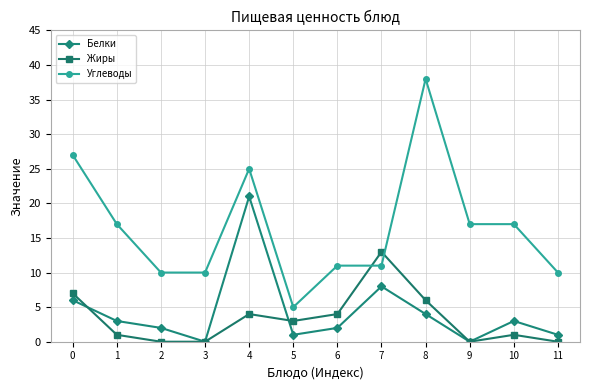

How many lines are shown in the chart?

3